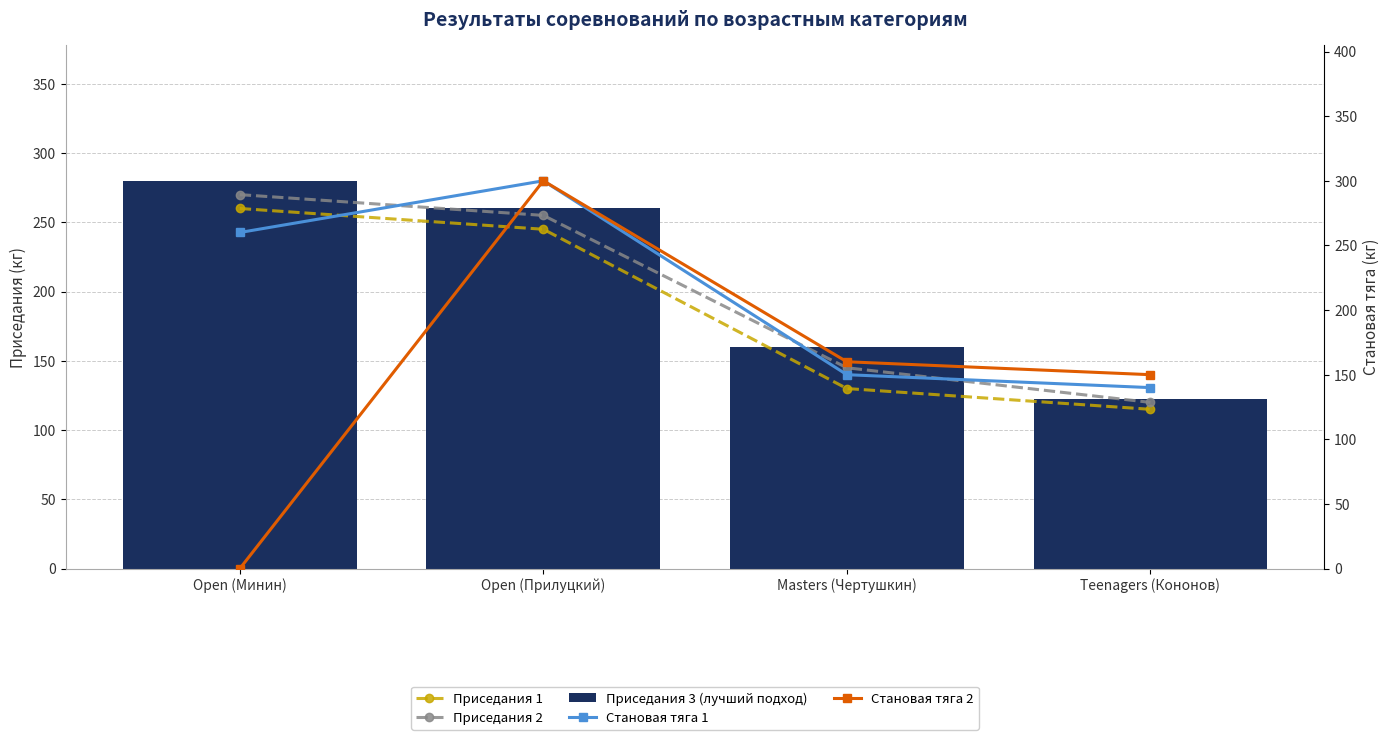

What is the label of the 2nd bar from the right?

Masters (Чертушкин)